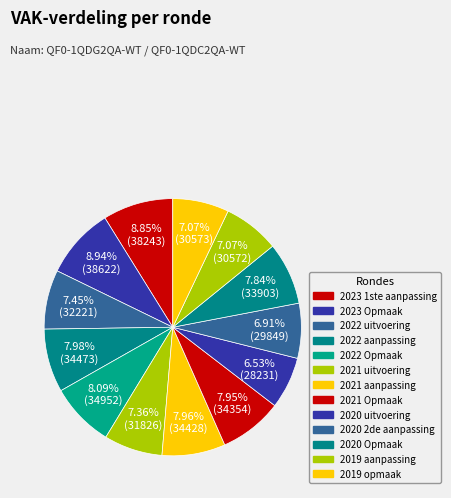

To the nearest percent, what is the average slice percentage?

8%